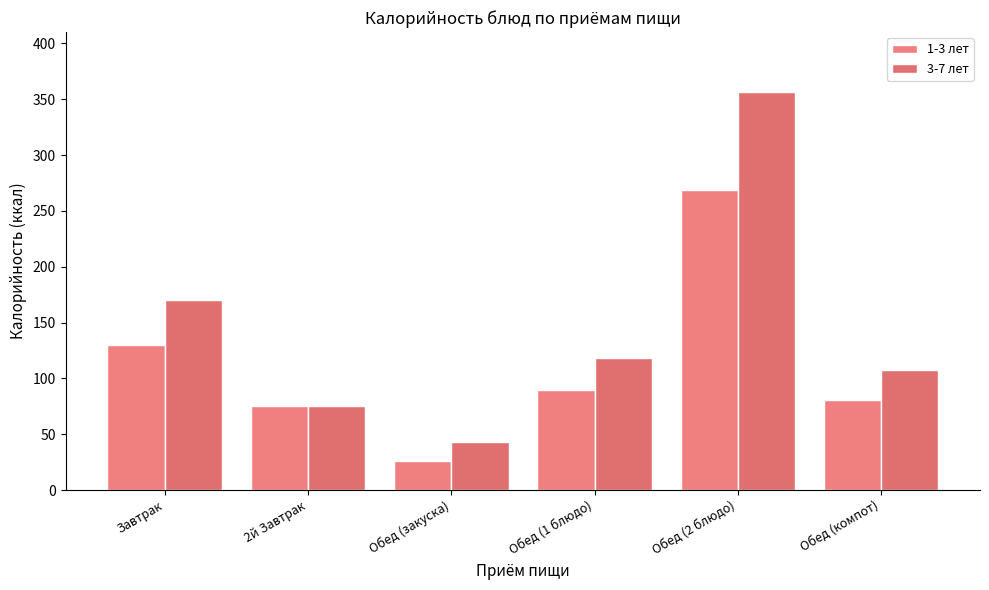

Reading left to right, transcribe all the data shown in this chart.

1-3 лет: Завтрак=129.6	2й Завтрак=75.0	Обед (закуска)=26.0	Обед (1 блюдо)=89.4	Обед (2 блюдо)=268.3	Обед (компот)=80.7
3-7 лет: Завтрак=170.0	2й Завтрак=75.0	Обед (закуска)=42.7	Обед (1 блюдо)=118.1	Обед (2 блюдо)=356.7	Обед (компот)=107.7